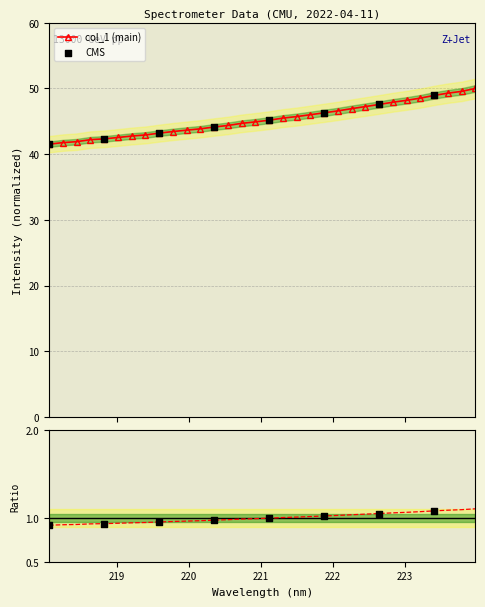

Approximately how many times larger is the value at 223.7895 compared to 218.2508?

1.2